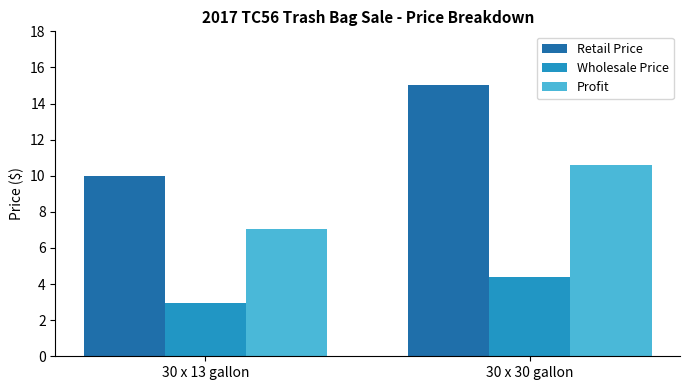

The Profit series shows 7.0 at 30 x 13 gallon. True or false?

True